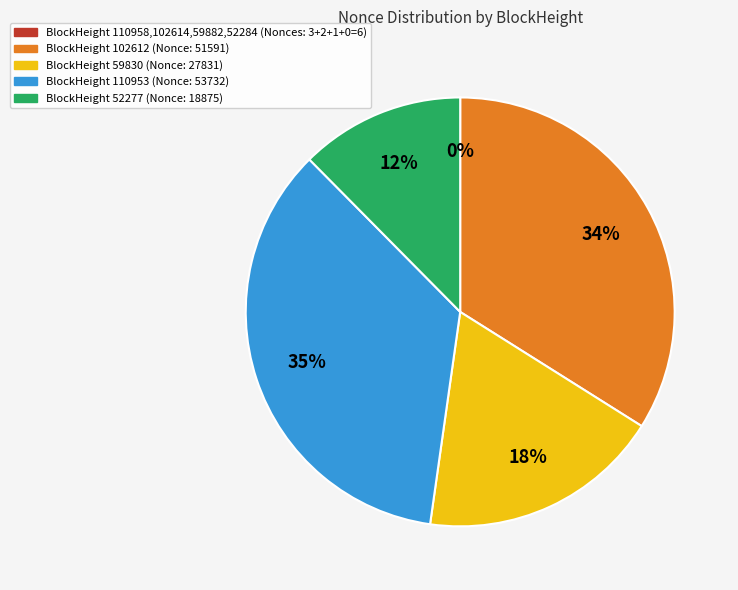

Which category has the biggest portion of the pie?

BlockHeight 110953 (Nonce: 53732)